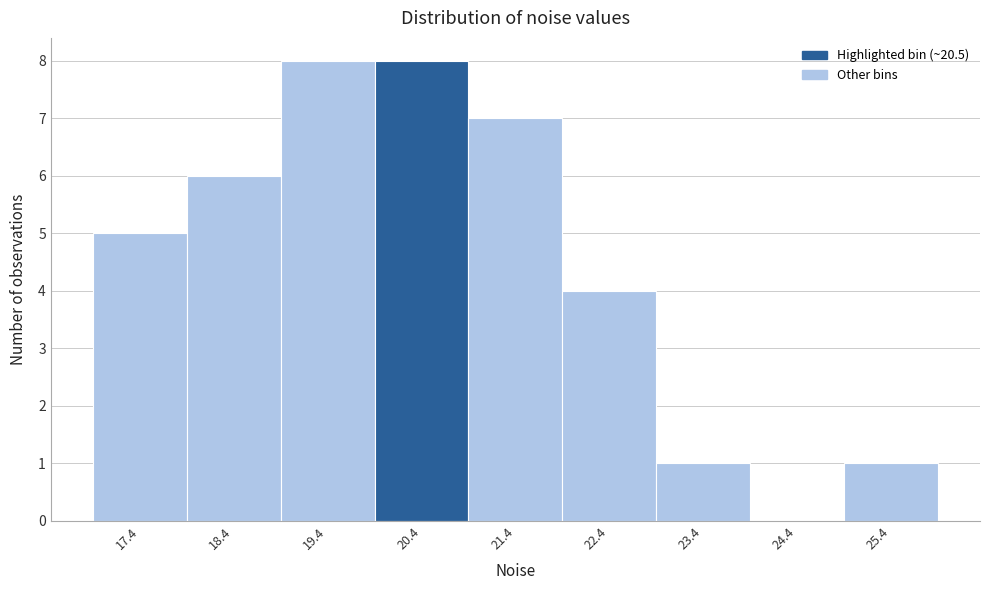

Reading left to right, transcribe all the data shown in this chart.

17.4=5	18.4=6	19.4=8	20.4=8	21.4=7	22.4=4	23.4=1	24.4=0	25.4=1